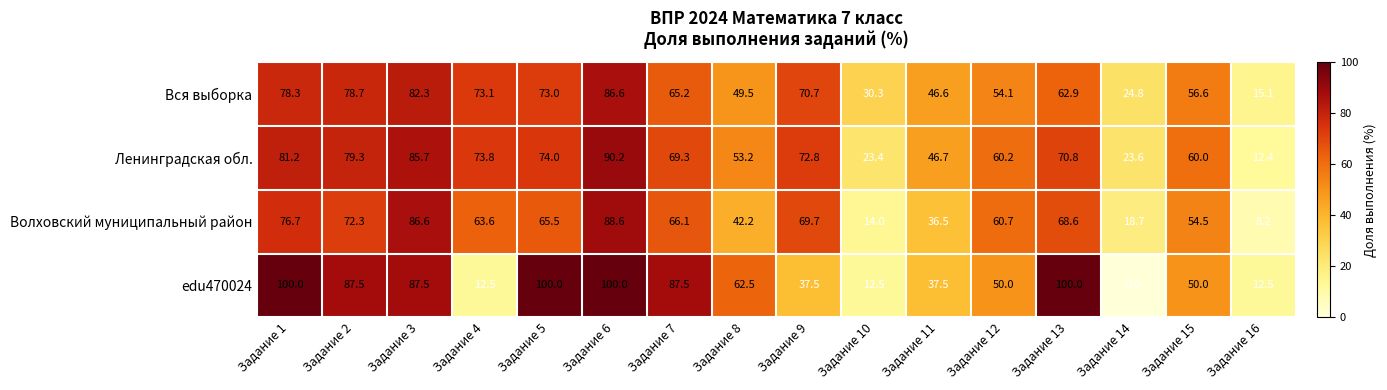

What is the difference between the edu470024 values at Задание 1 and Задание 4?

87.5